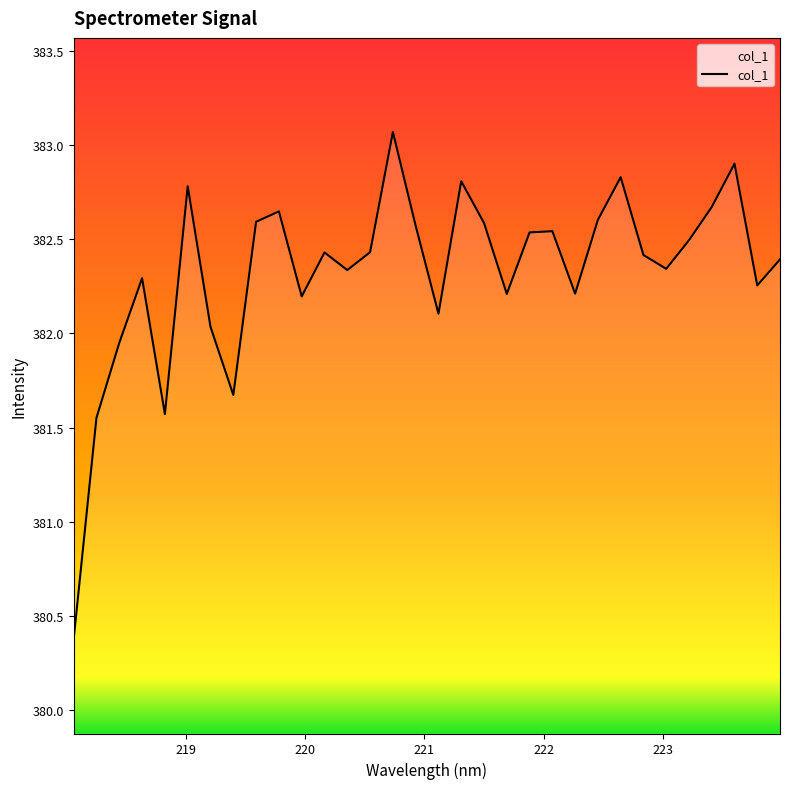

What is the maximum value shown in the chart?

383.1